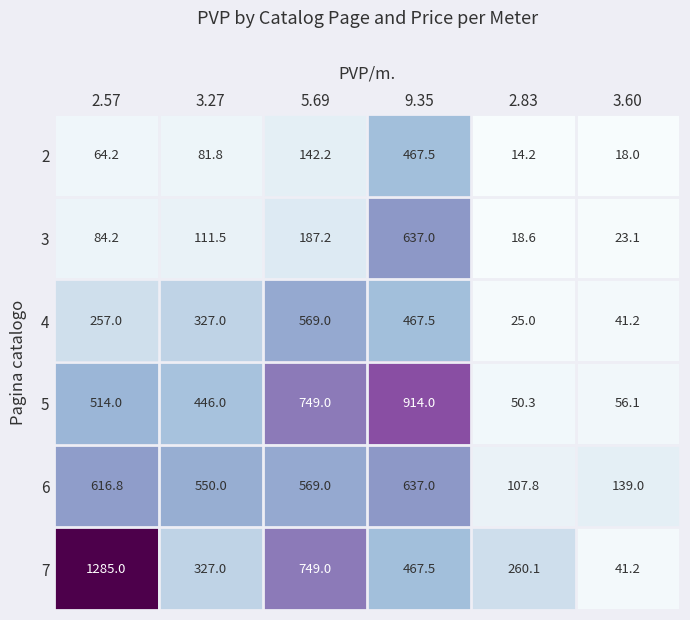

What is the sum of the 3 values at 5.69 and 3.27?

298.7